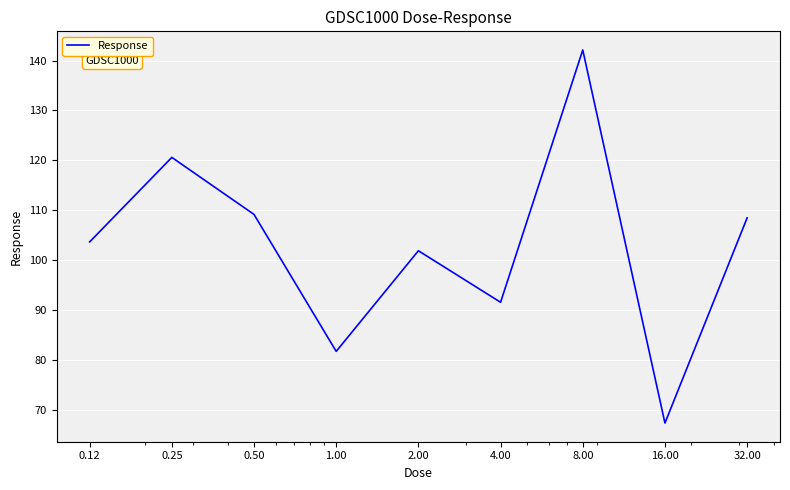

What is the difference between the maximum and minimum values?

74.8